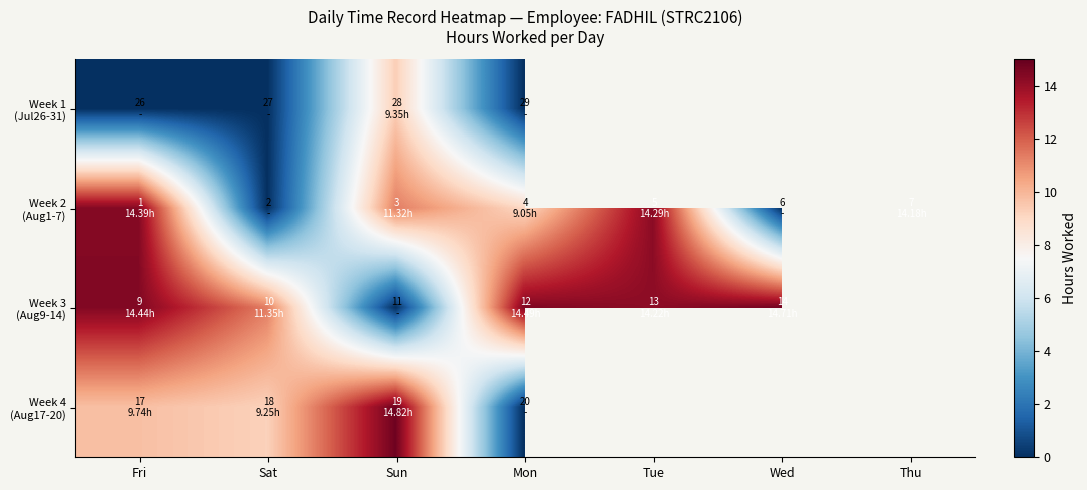

At Mon, list the series in order from largest to smallest.

Week 3 (Aug9-14), Week 2 (Aug1-7), Week 1 (Jul26-31), Week 4 (Aug17-20)